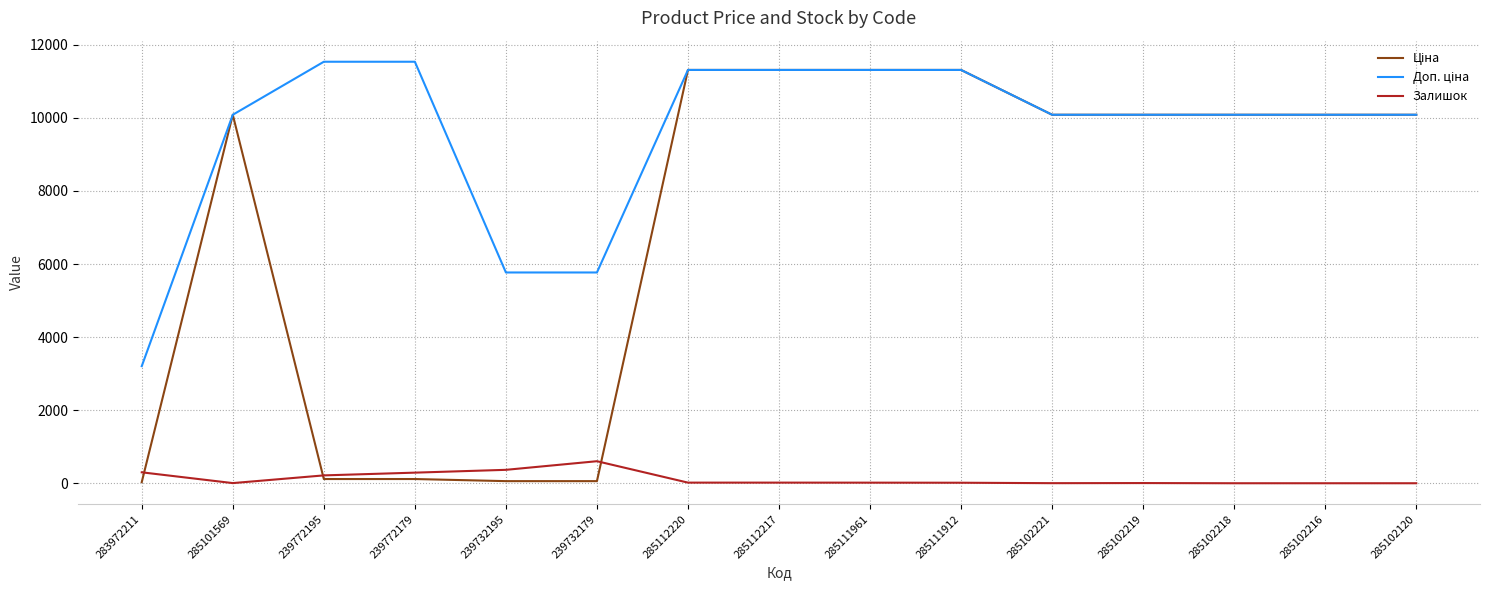

What position from the left is 285111961?

9